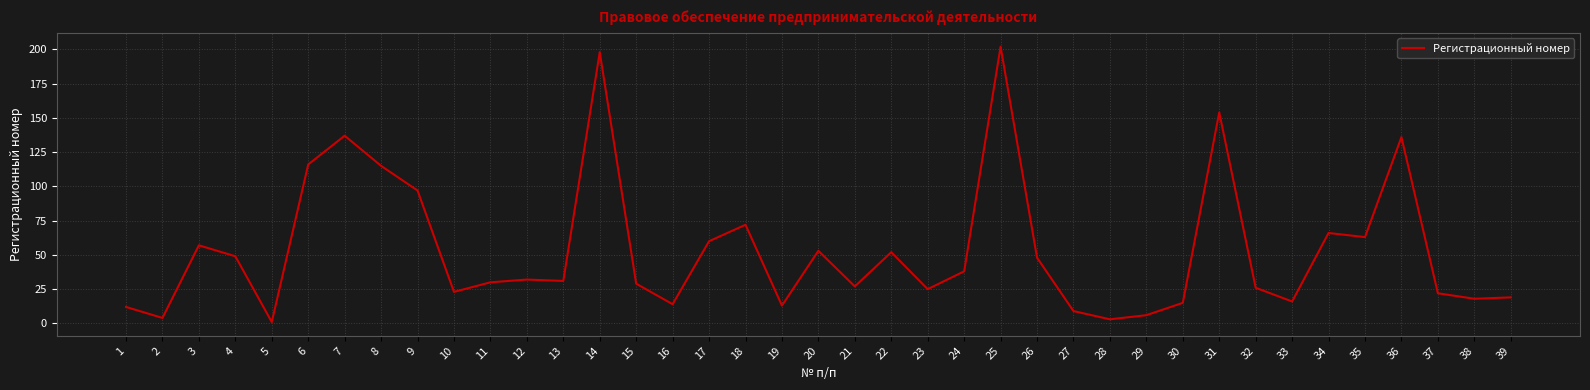

True or false: there are more than 1 points higher than both neighbors.

True